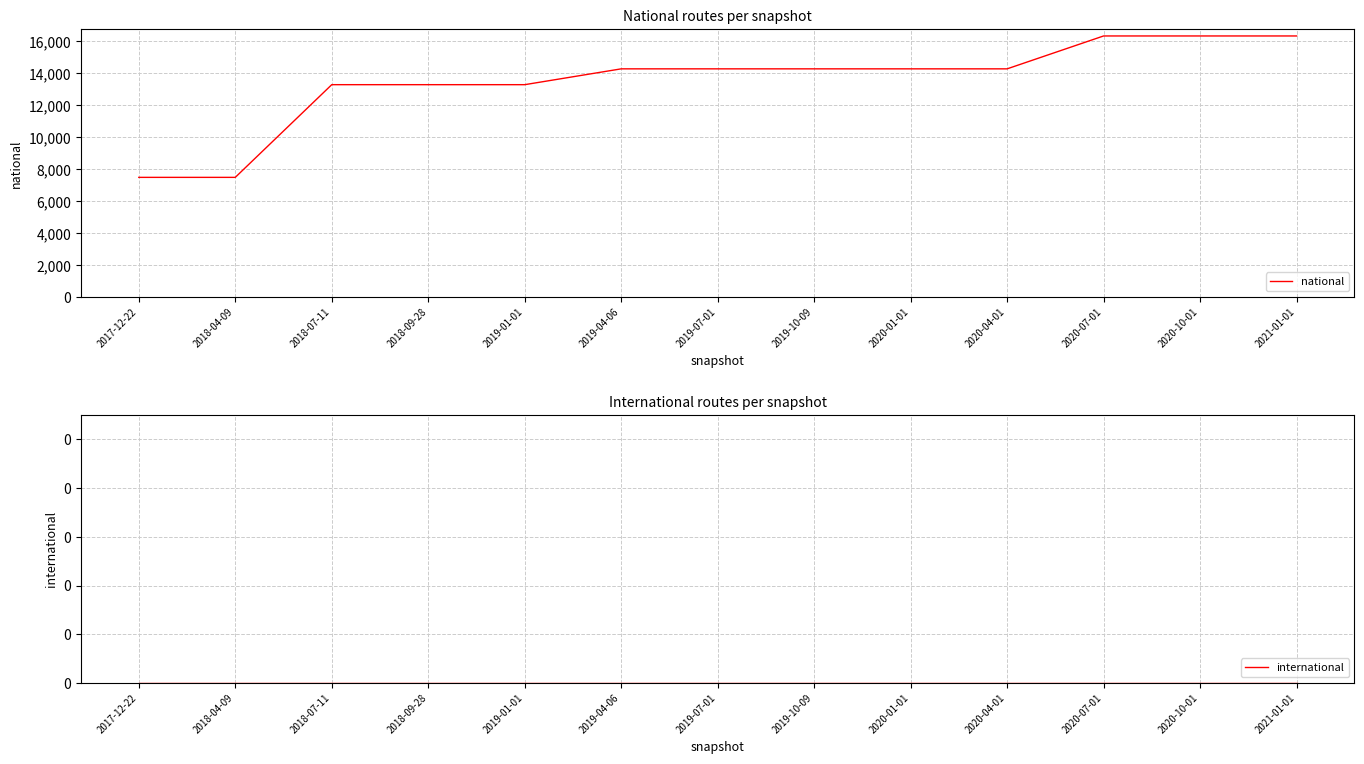

Which series changed the most between 2019-01-01 and 2020-10-01?

national